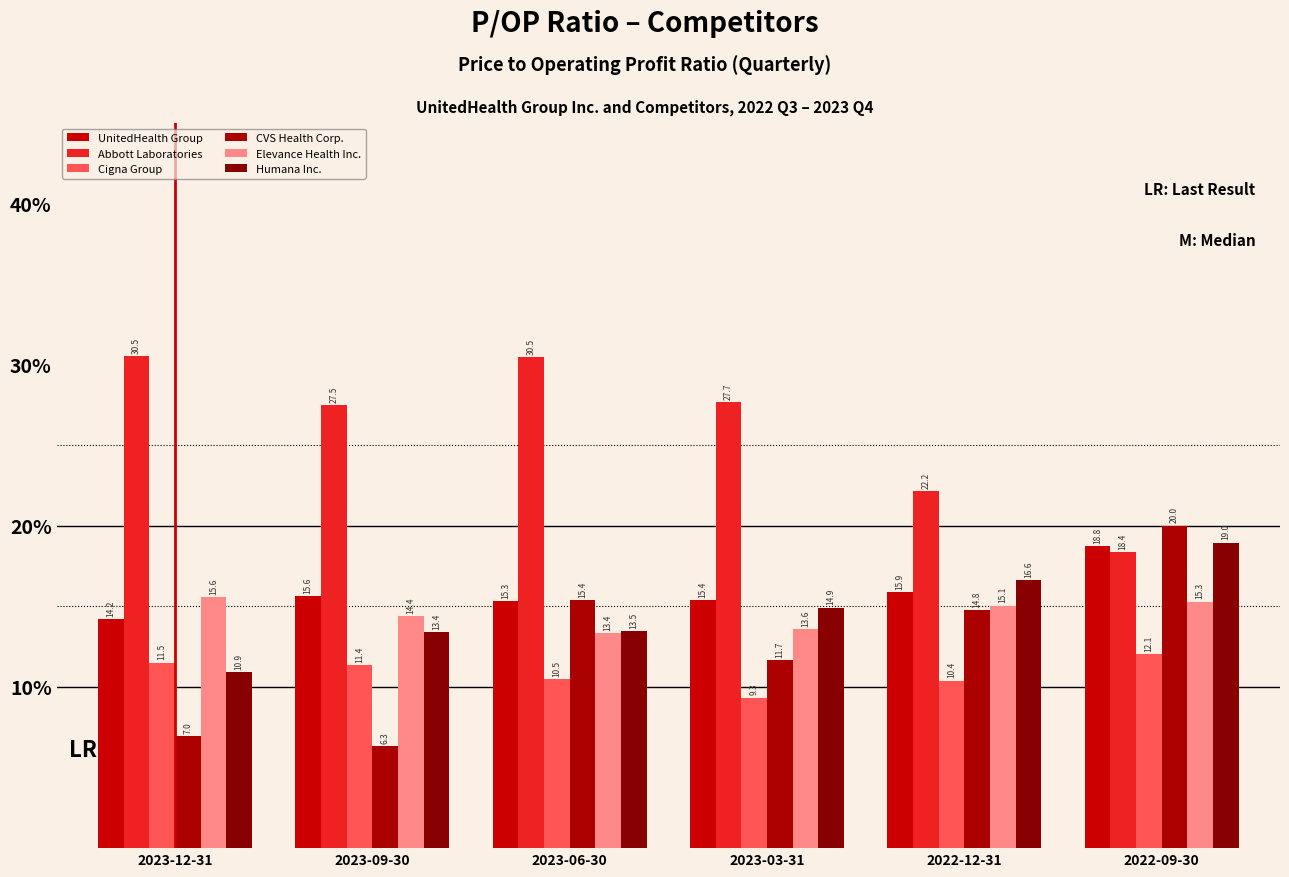

Is the value of Abbott Laboratories at 2023-09-30 greater than the value of Cigna Group at 2023-09-30?

Yes